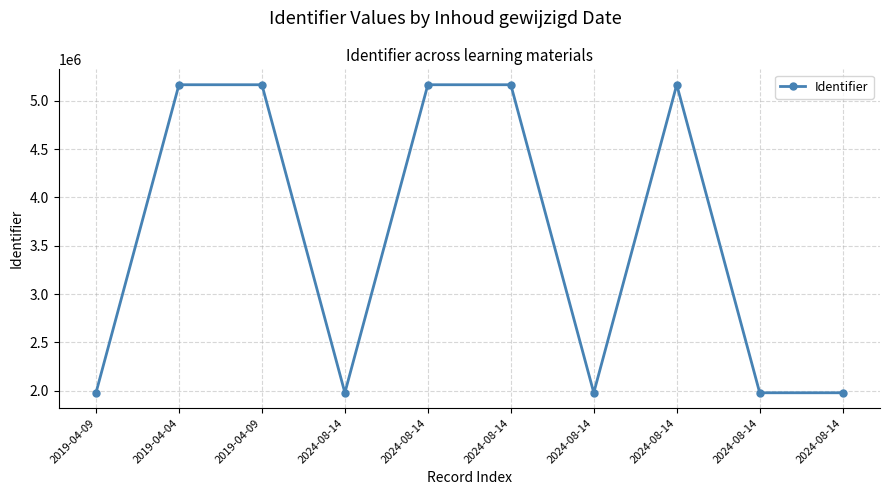

Reading left to right, list all the values displayed in this chart.

2019-04-09=1977887	2019-04-04=5165961	2019-04-09=5165963	2024-08-14=1977888	2024-08-14=5165965	2024-08-14=5165967	2024-08-14=1977890	2024-08-14=5165969	2024-08-14=1977891	2024-08-14=1977893